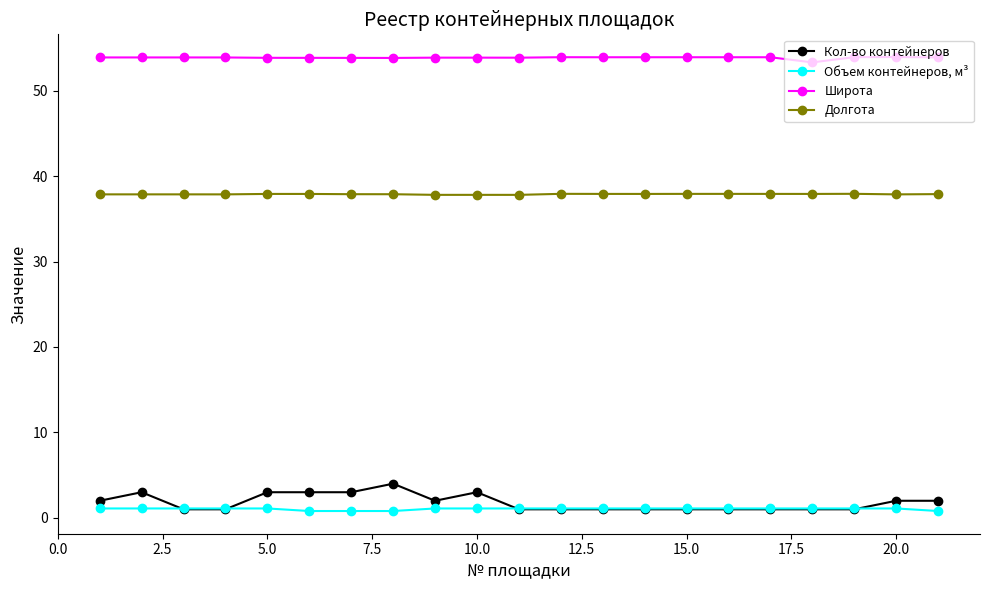

How many series are shown in this chart?

4